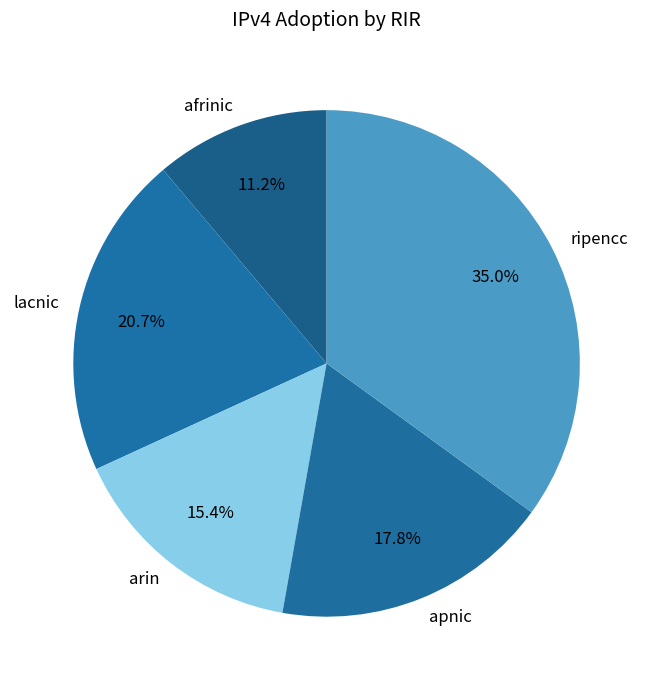

How much of the chart is everything except arin?

84.6%